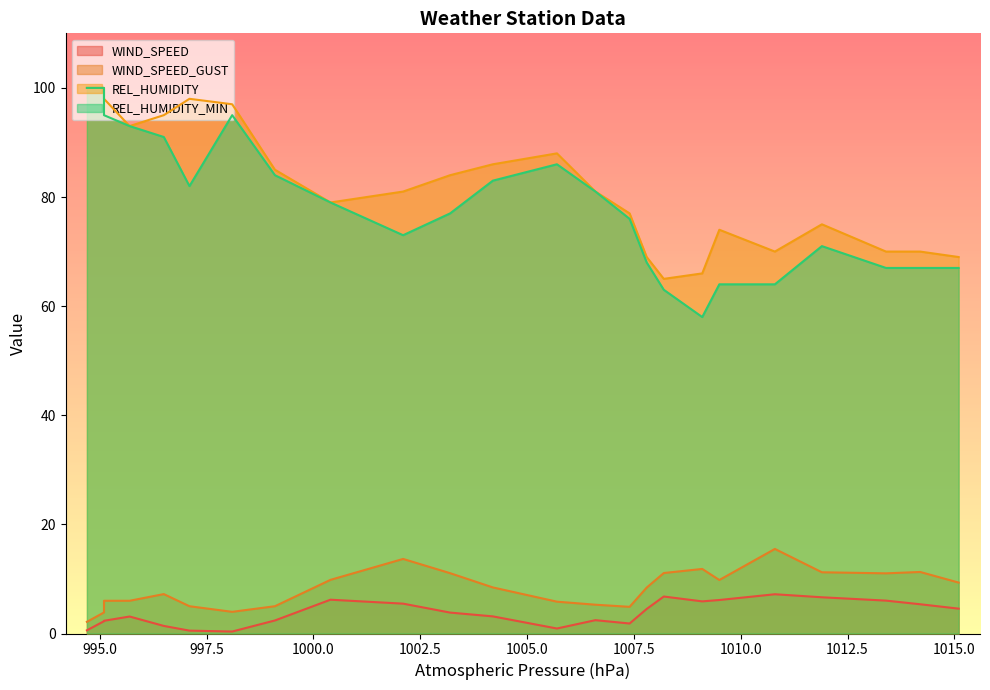

Rank the series by their maximum value, from lowest to highest.

WIND_SPEED, WIND_SPEED_GUST, REL_HUMIDITY, REL_HUMIDITY_MIN